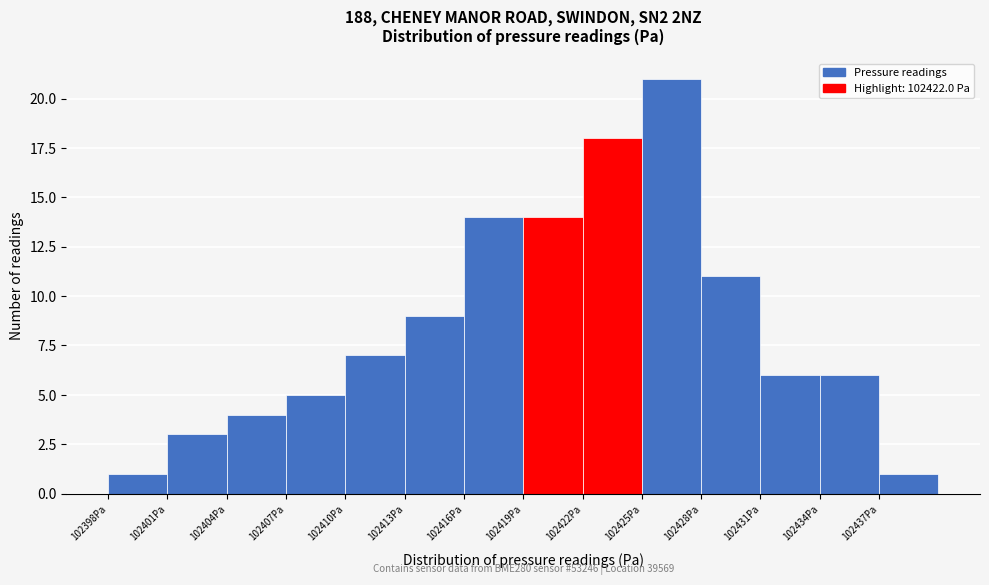

Over which range of the x-axis is the bar tallest?

102425 to 102428